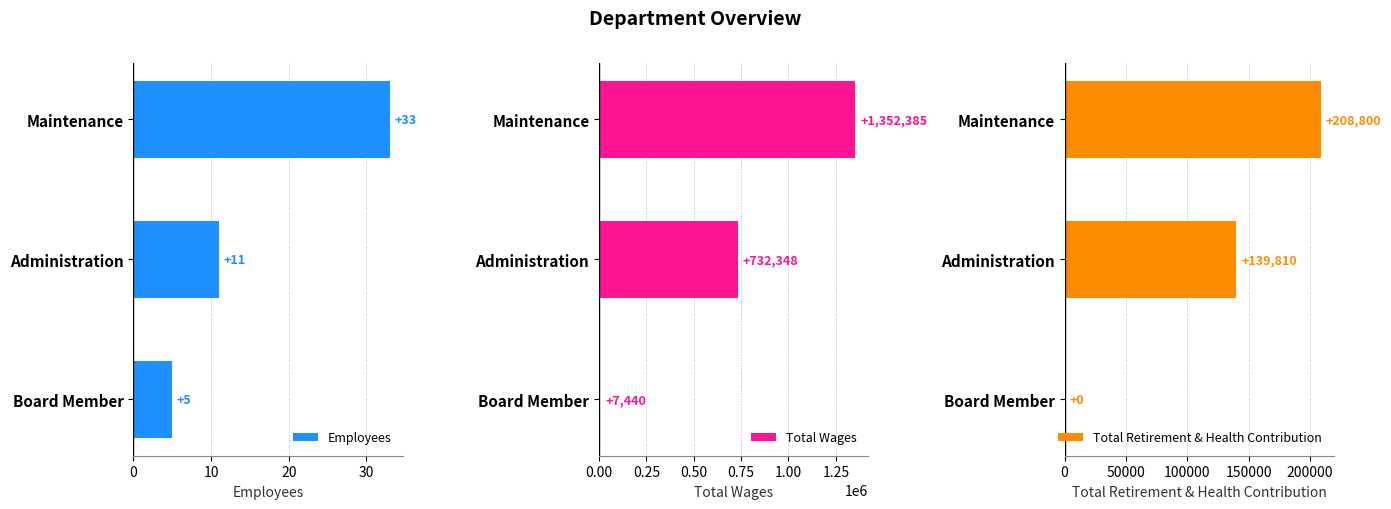

Read the Employees value at Maintenance, to the nearest 5.

35